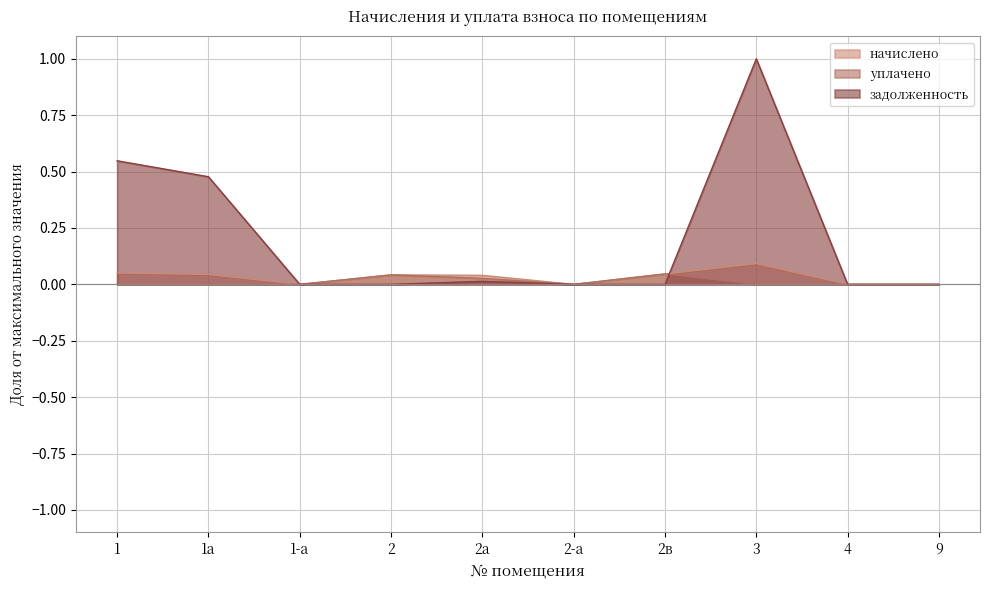

Where is the first local maximum for задолженность?

2а